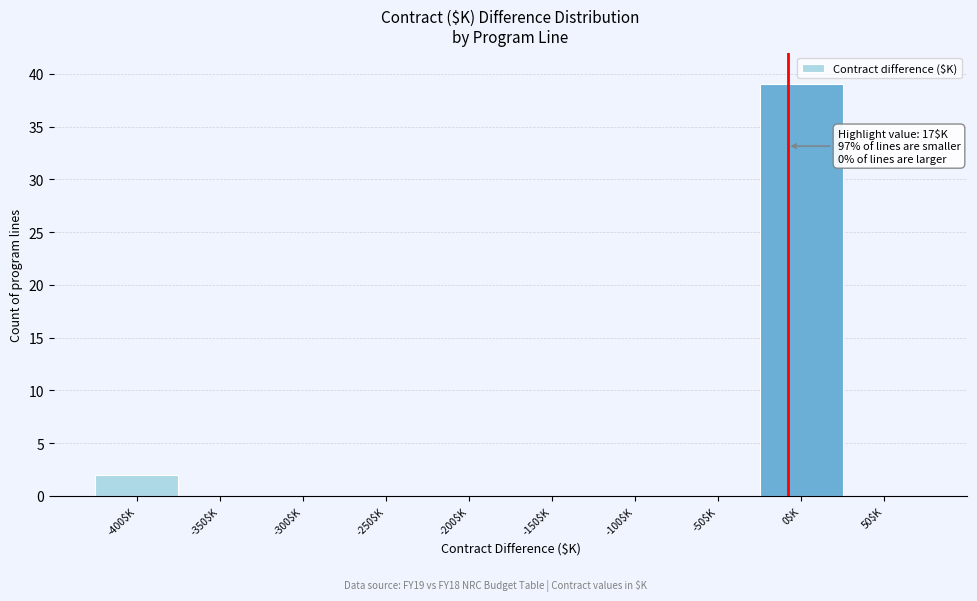

What is the sum of all values?

41